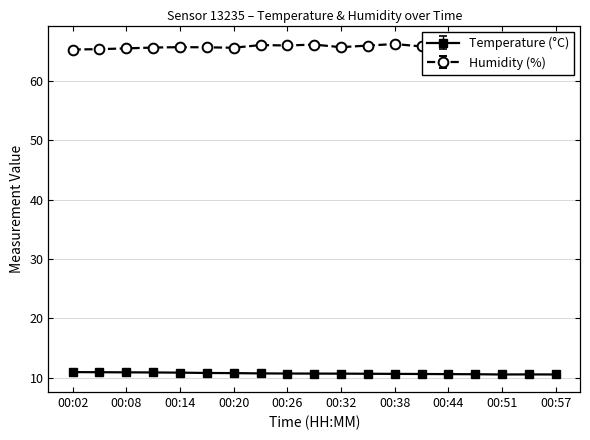

List the labels in order of Temperature value, smallest first.

00:51, 00:57, 00:54, 00:48, 00:44, 00:41, 00:38, 00:35, 00:32, 00:29, 00:26, 00:23, 00:20, 00:17, 00:14, 00:11, 00:08, 00:05, 00:02